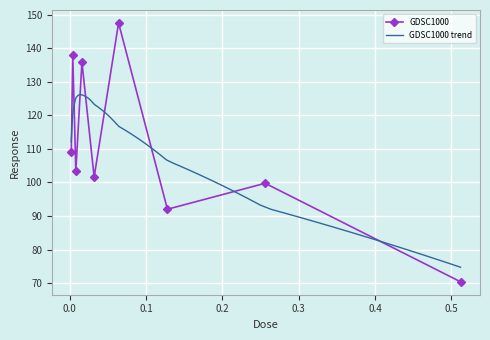

Which category has the highest value across all series?

0.064